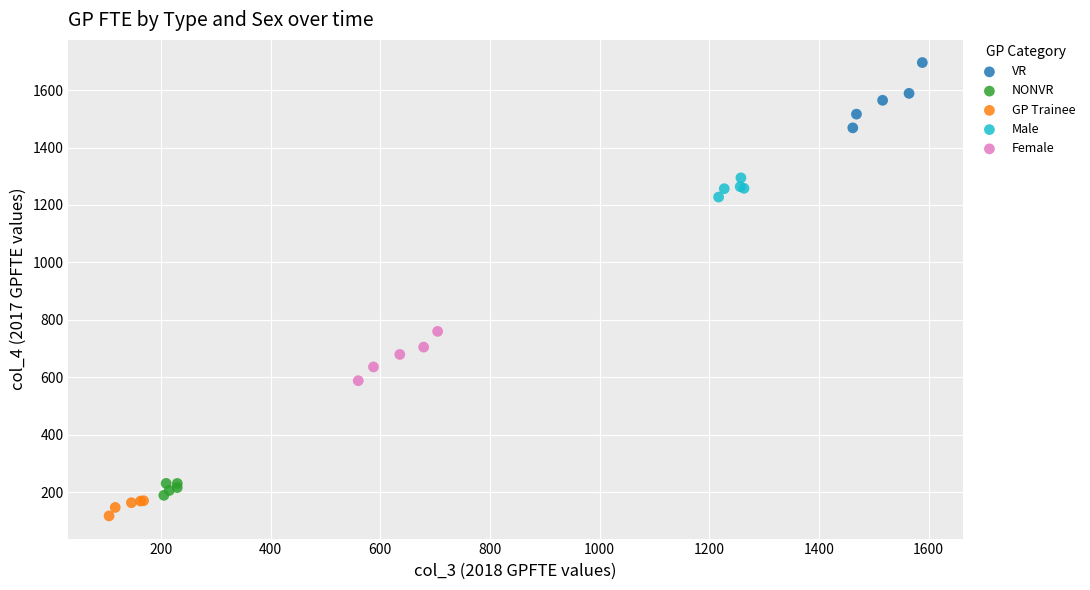

Which series reaches the minimum Y coordinate?

GP Trainee